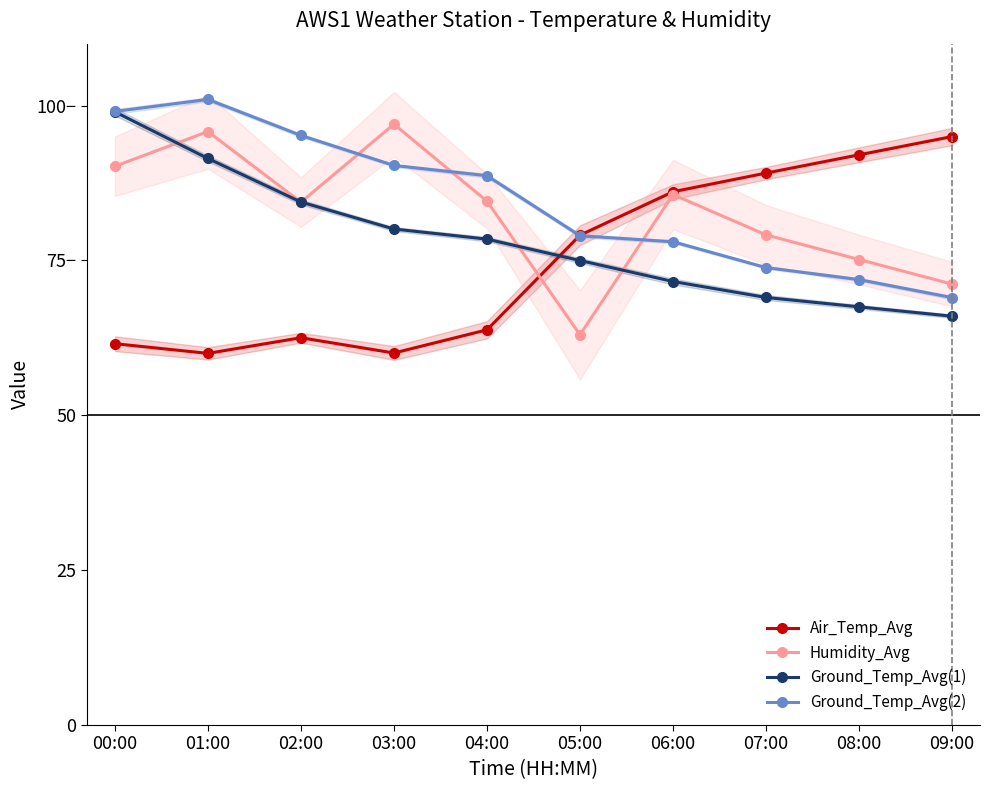

How many values in the Air_Temp_Avg series are below 79?

5